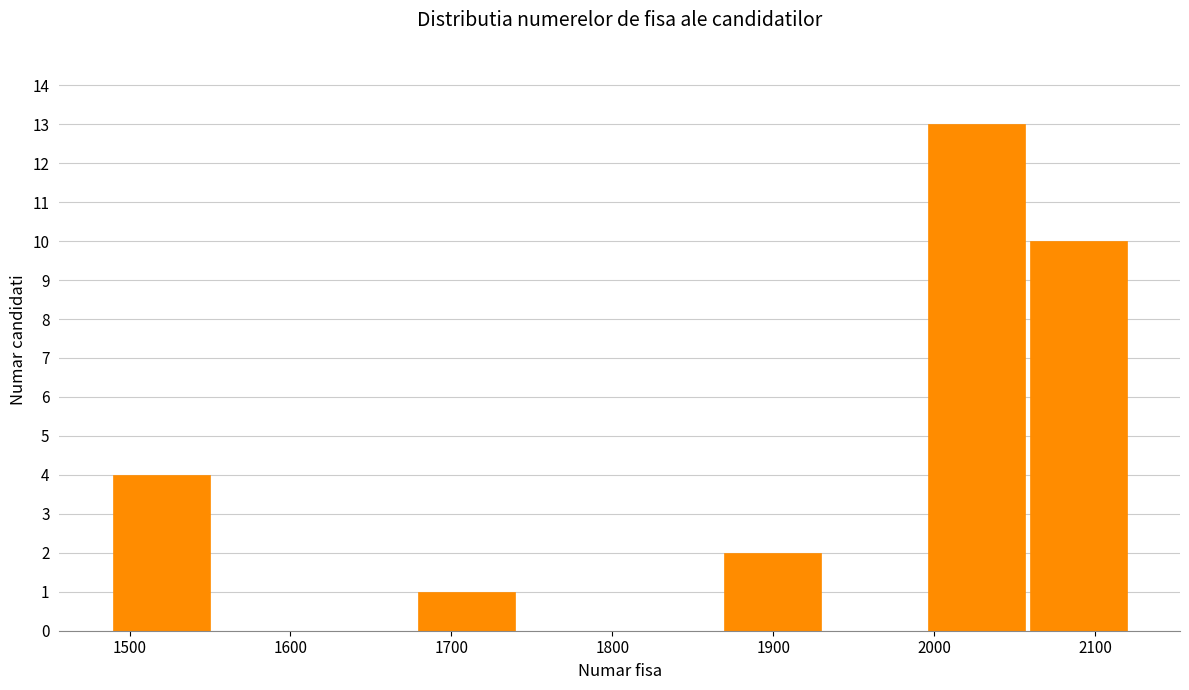

Reading left to right, list every bar in this chart as the range it spans on the x-axis followed by its height. Neither the bar edges nor the heights are printed on the chart, so give them approximately, as read against the axes.

1490 to 1550: 4
1550 to 1610: 0
1610 to 1680: 0
1680 to 1740: 1
1740 to 1800: 0
1800 to 1870: 0
1870 to 1930: 2
1930 to 1990: 0
1990 to 2060: 13
2060 to 2120: 10